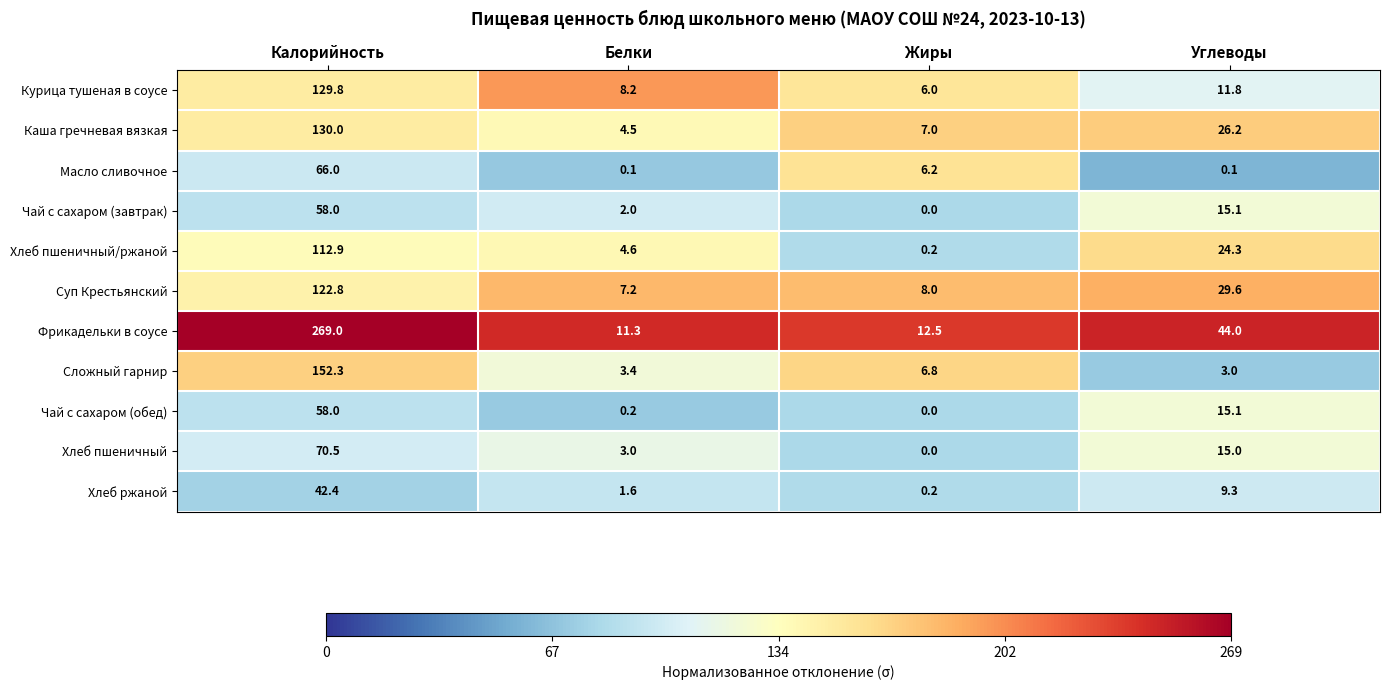

List the labels in order of Каша гречневая вязкая value, smallest first.

Белки, Жиры, Углеводы, Калорийность